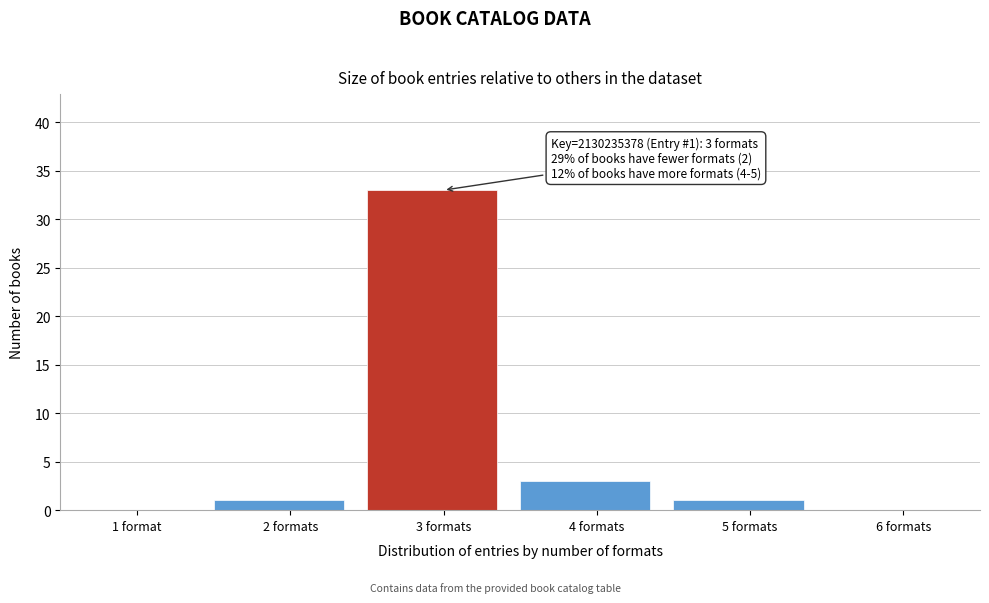

Reading left to right, what are all the values shown in this chart?

1 format=0	2 formats=1	3 formats=33	4 formats=3	5 formats=1	6 formats=0